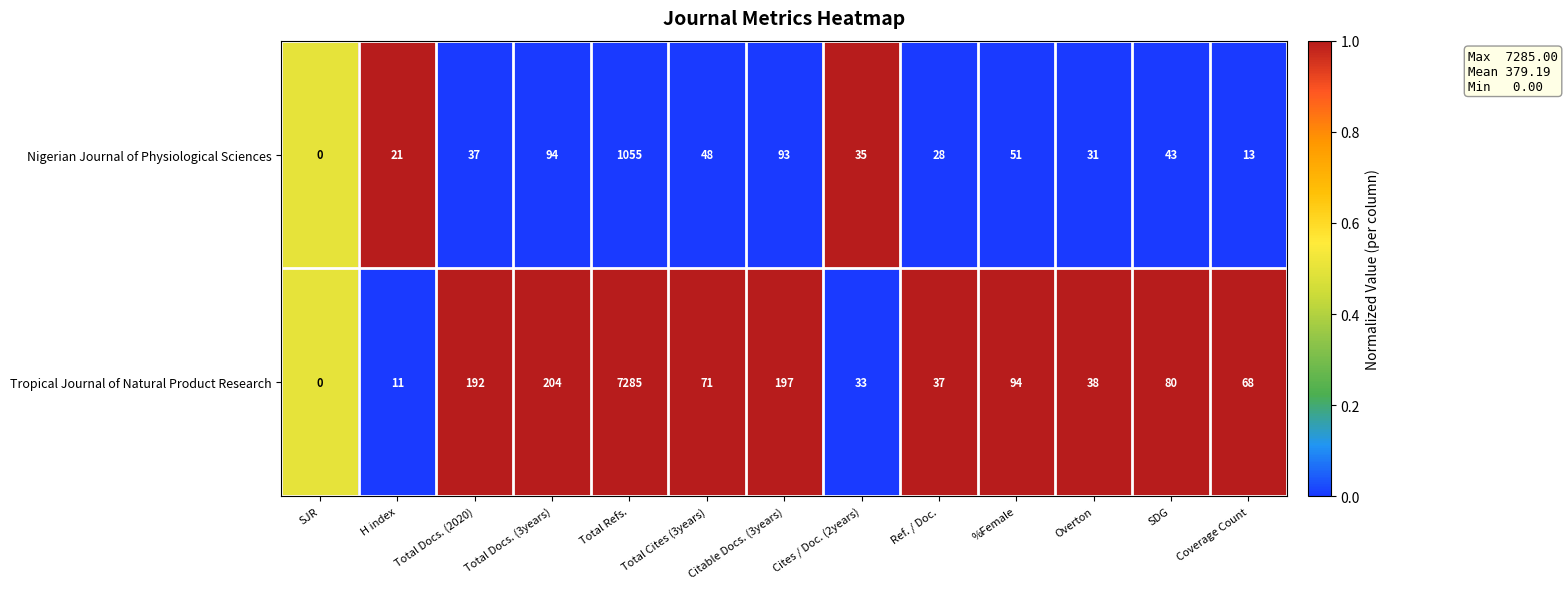

At which label does Tropical Journal of Natural Product Research first exceed 71?

Total Docs. (2020)